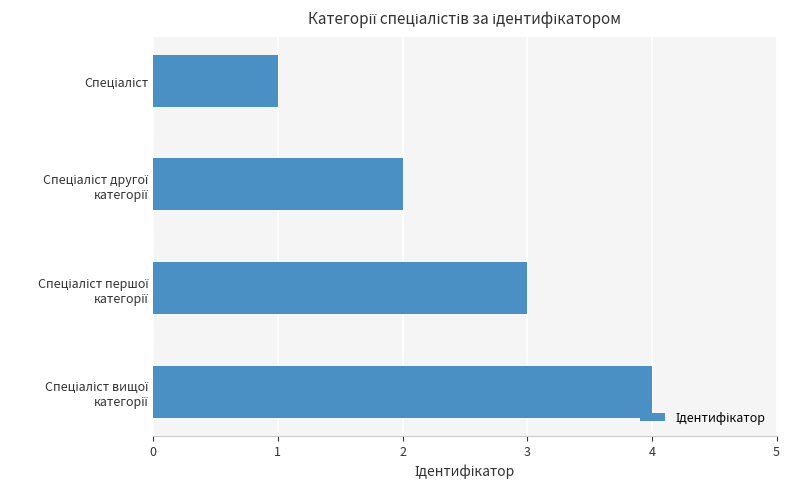

How many bars are there in total?

4